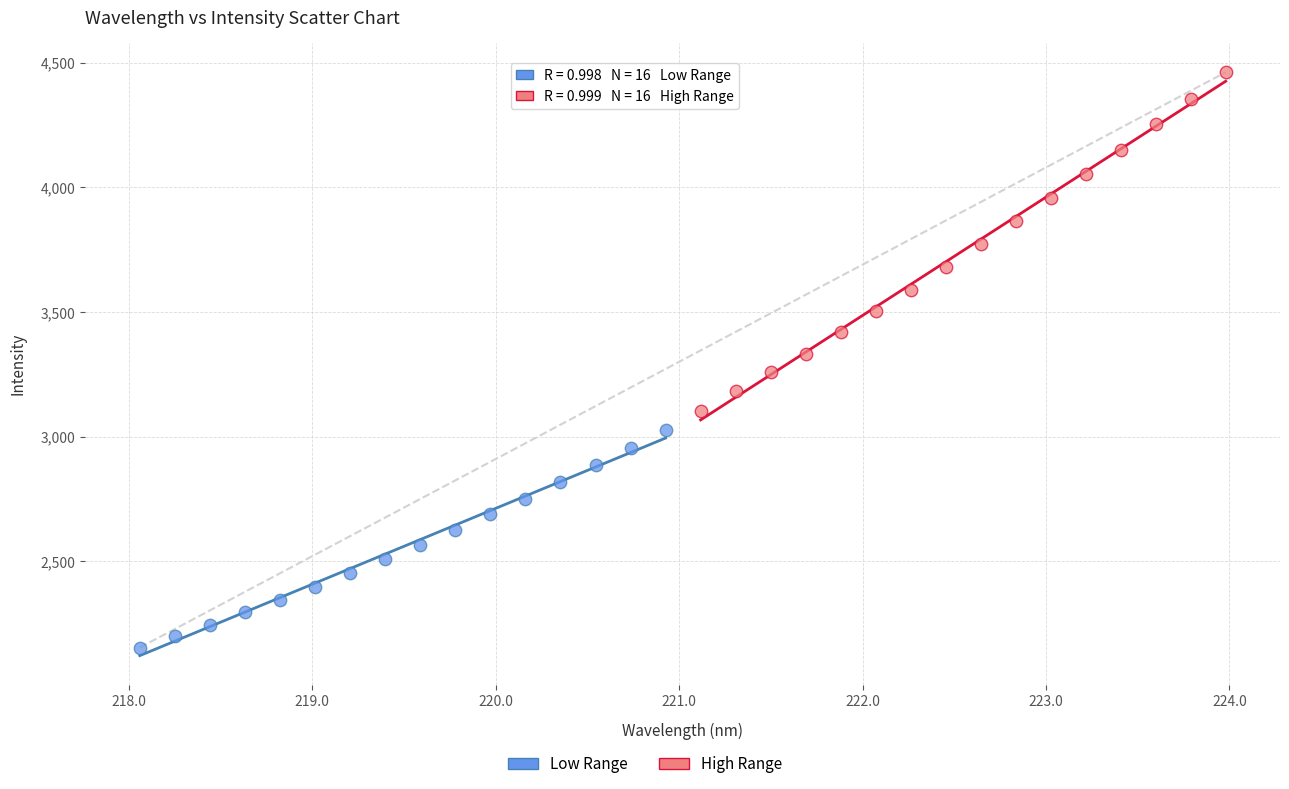

Which series has the widest spread of Y values?

High Range